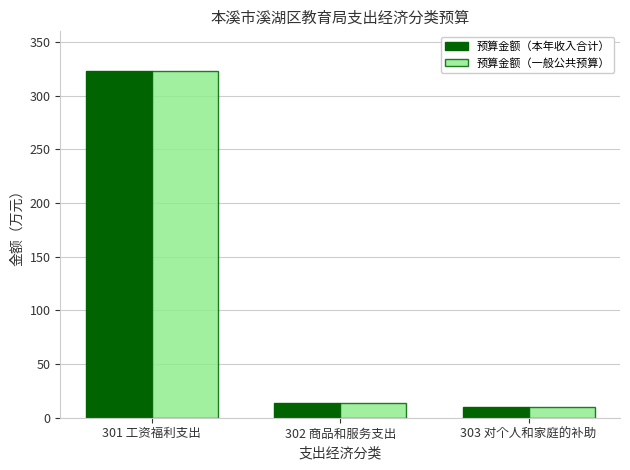

At which category is the sum across all series the highest?

301 工资福利支出